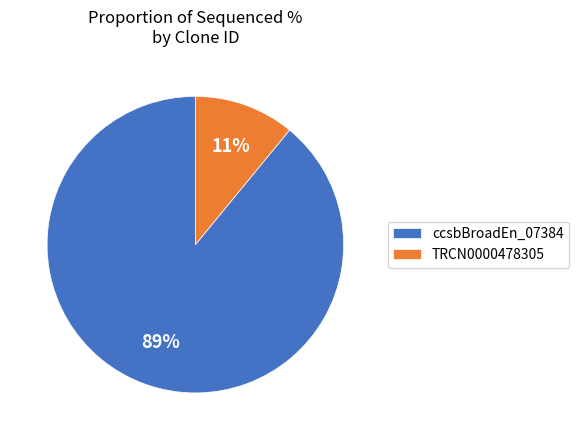

To the nearest percent, what is the difference between the largest and smallest slice percentages?

78%